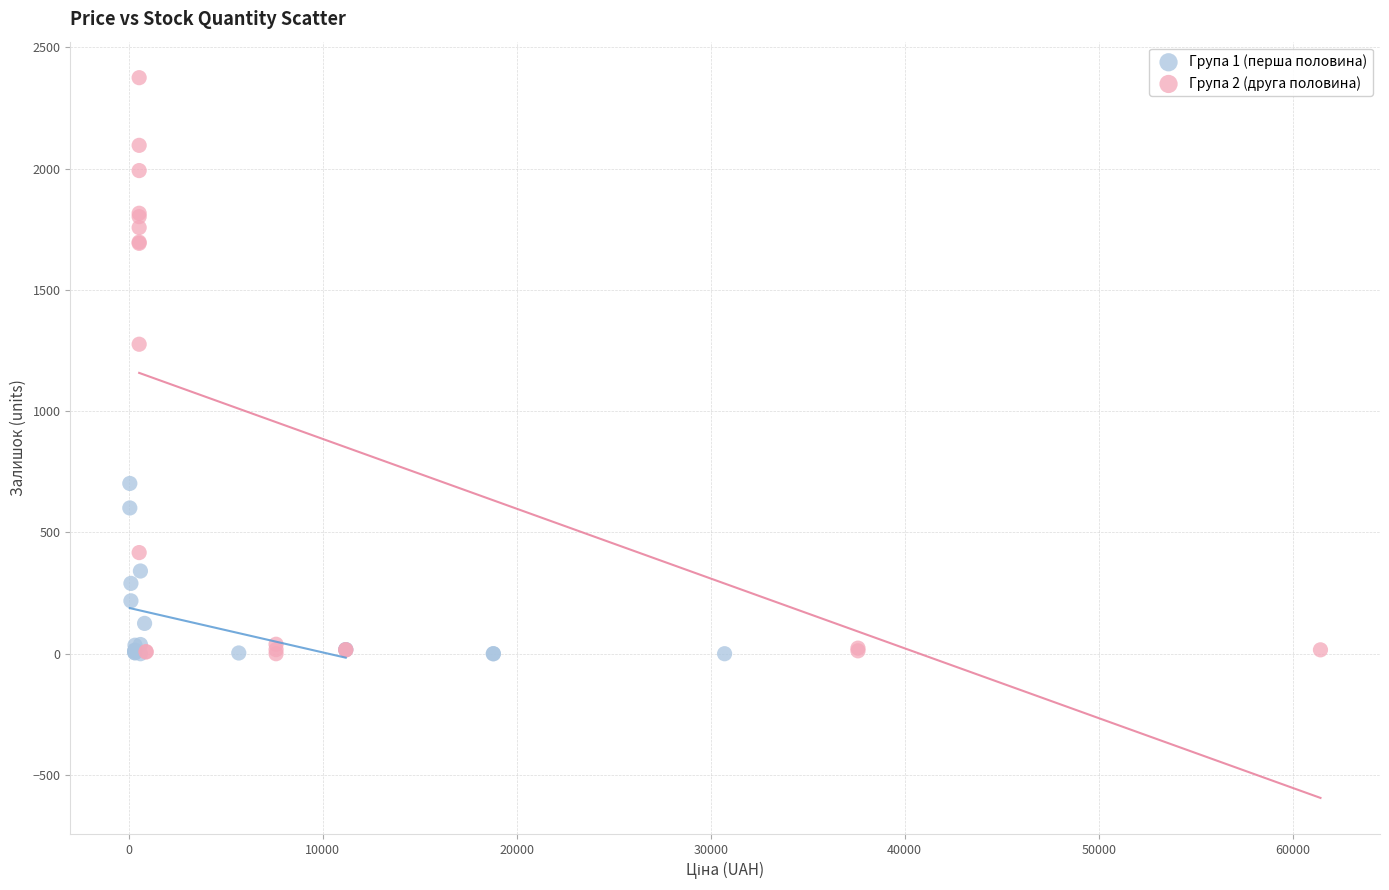

Which series has the largest Y range (max minus min)?

Група 2 (друга половина)